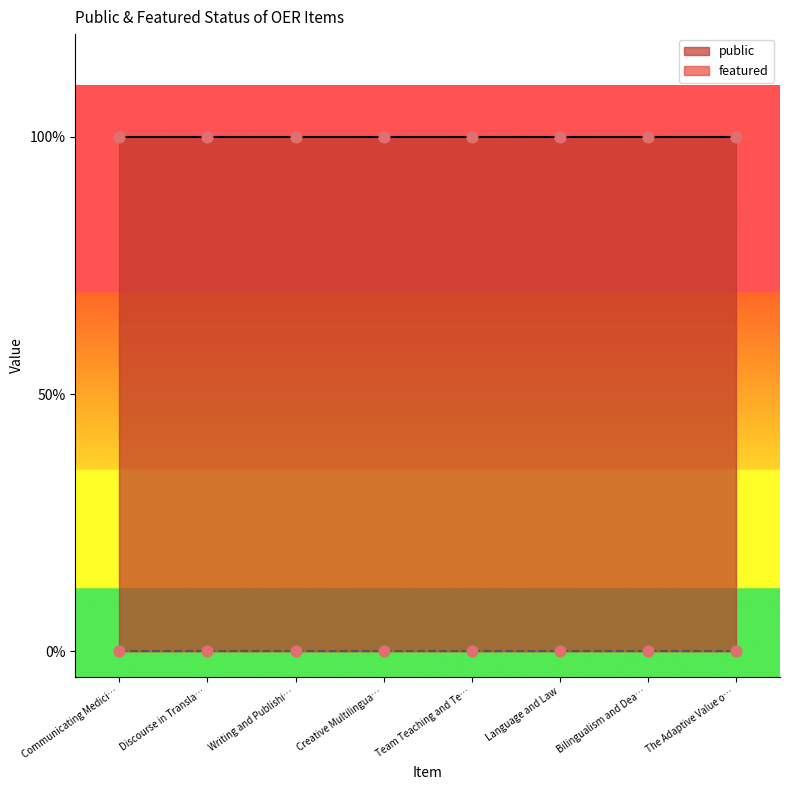

Which series has the largest Y range (max minus min)?

public